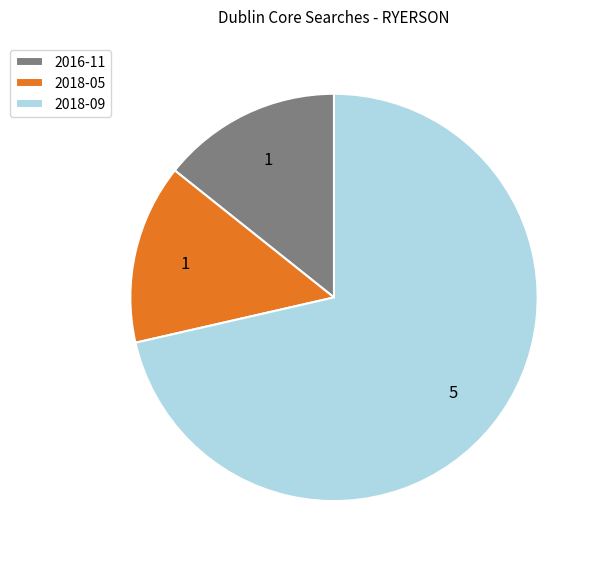

Does any single category account for the majority?

Yes